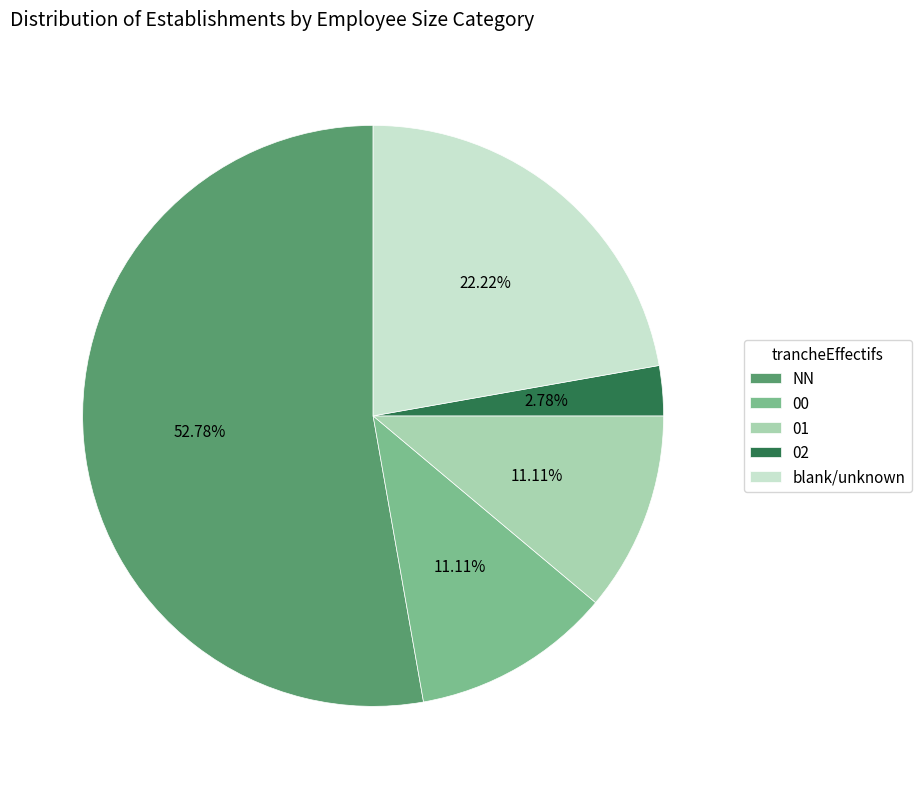

Which category has the biggest portion of the pie?

NN